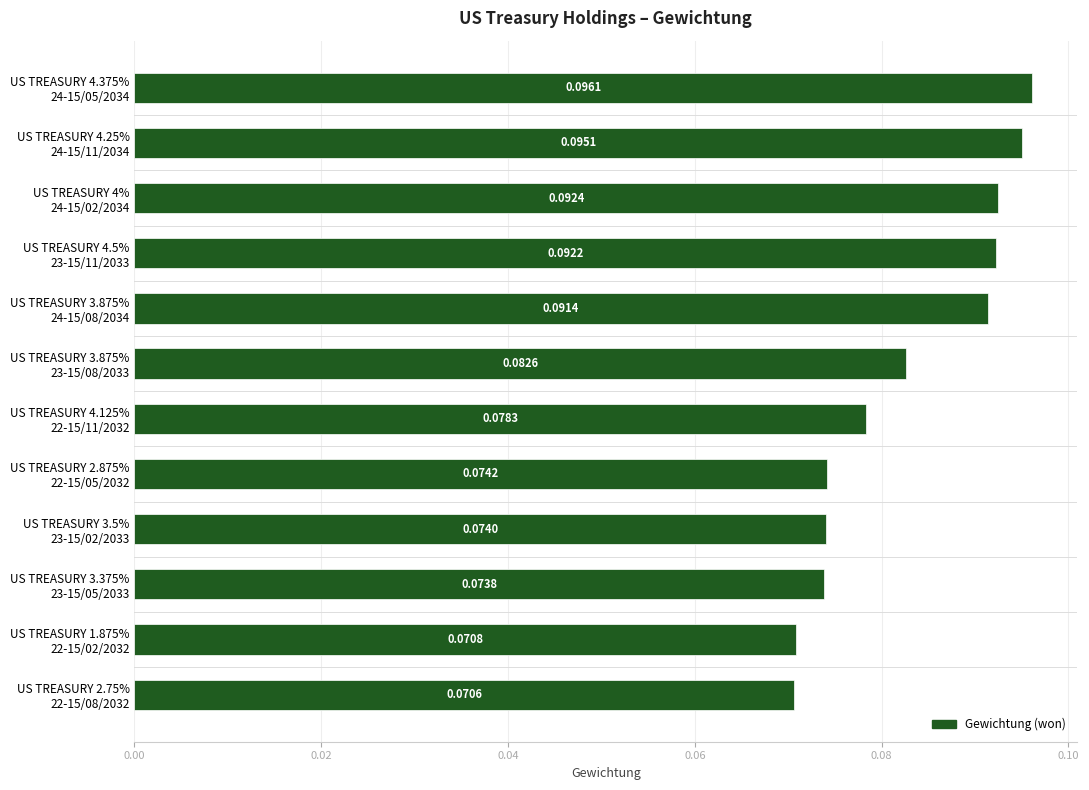

How many bars are there in total?

12